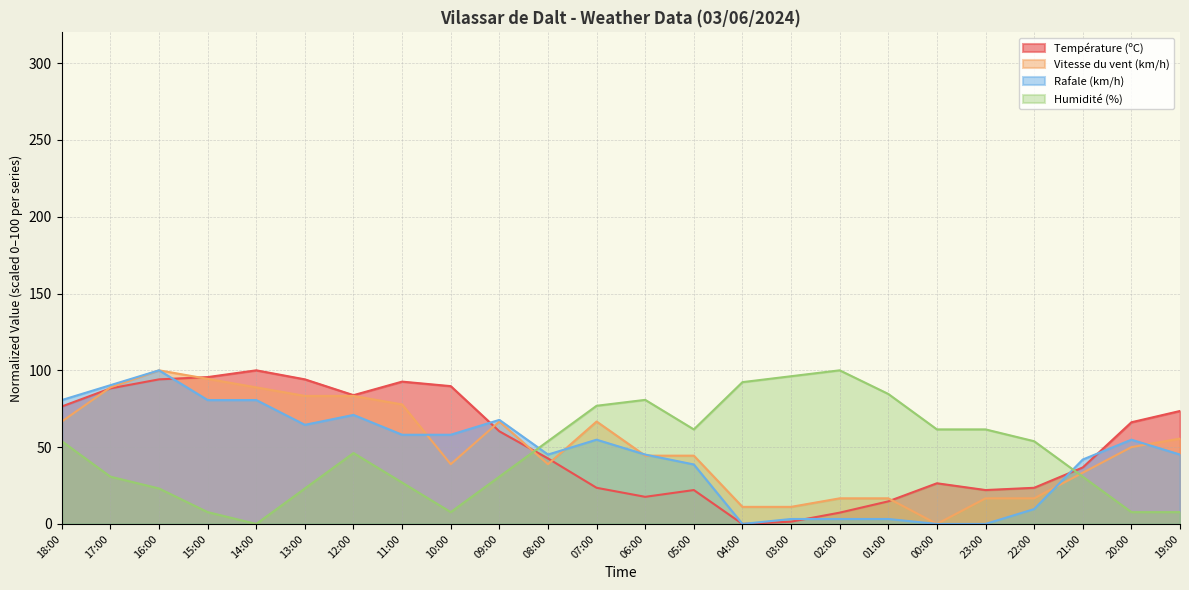

True or false: Rafale (km/h) and Température (ºC) intersect in this chart.

True